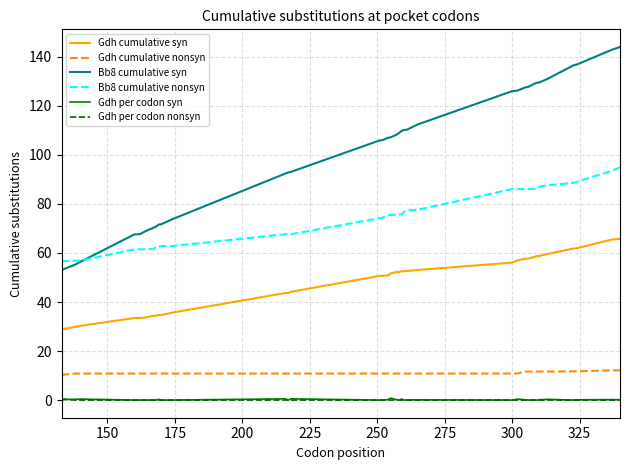

How many distinct data groups are displayed?

6